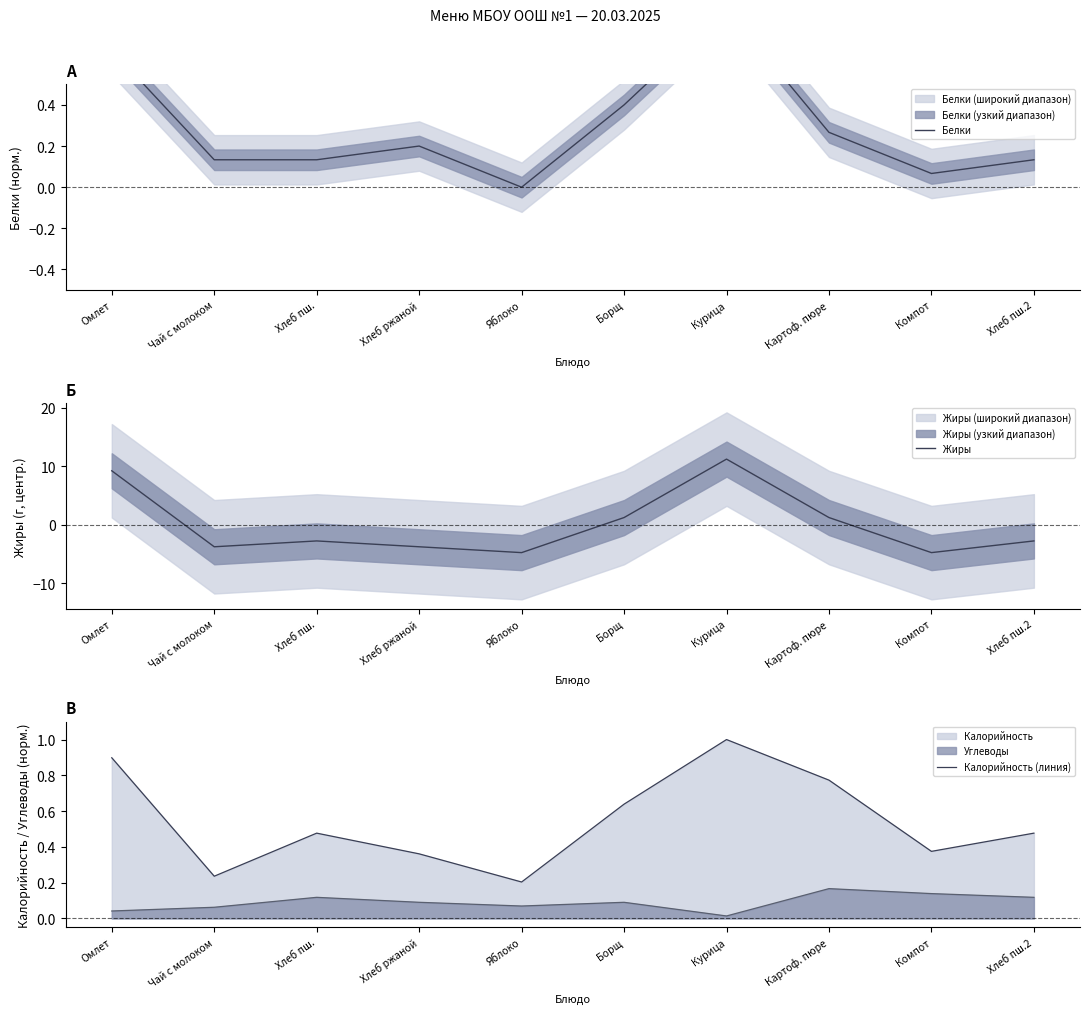

At Компот, list the series in order from largest to smallest.

Калорийность (линия), Белки, Жиры